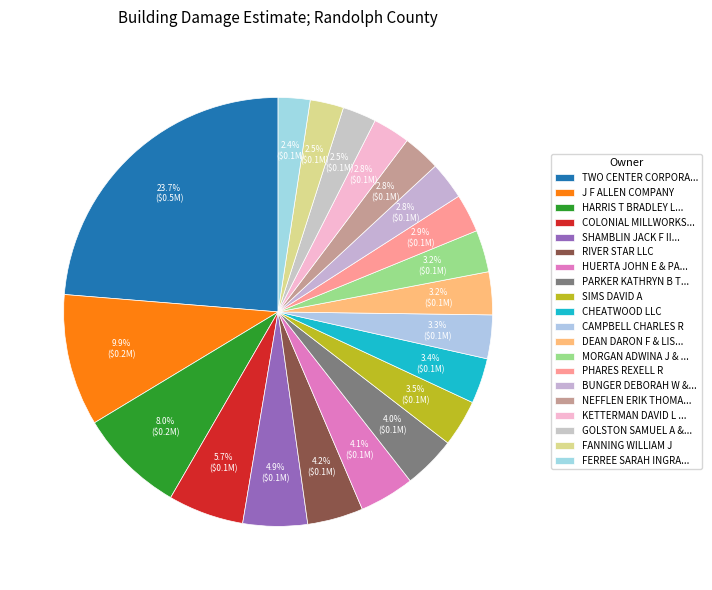

How many segments does this pie chart have?

20